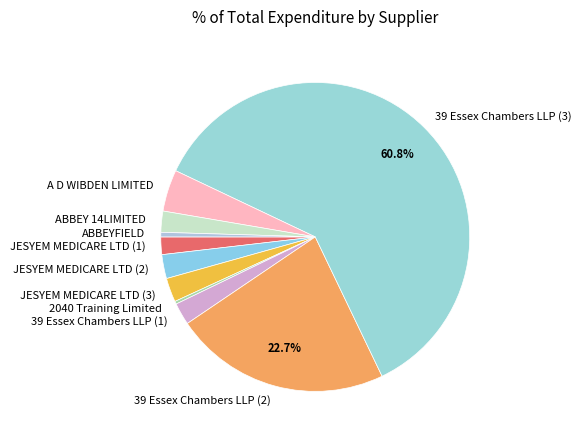

How many slices are in this pie chart?

10